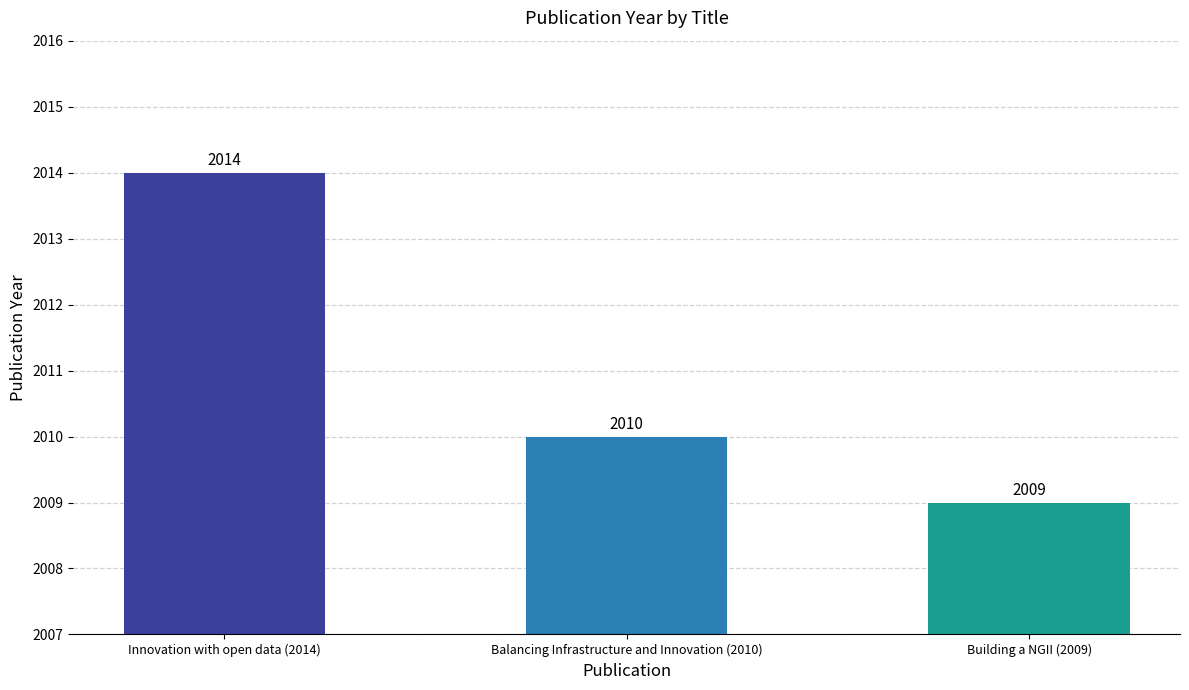

Does the chart contain stacked bars?

No